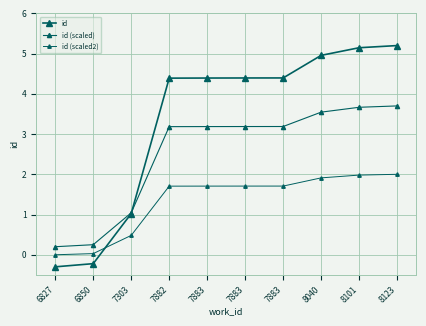

How many lines are shown in the chart?

3